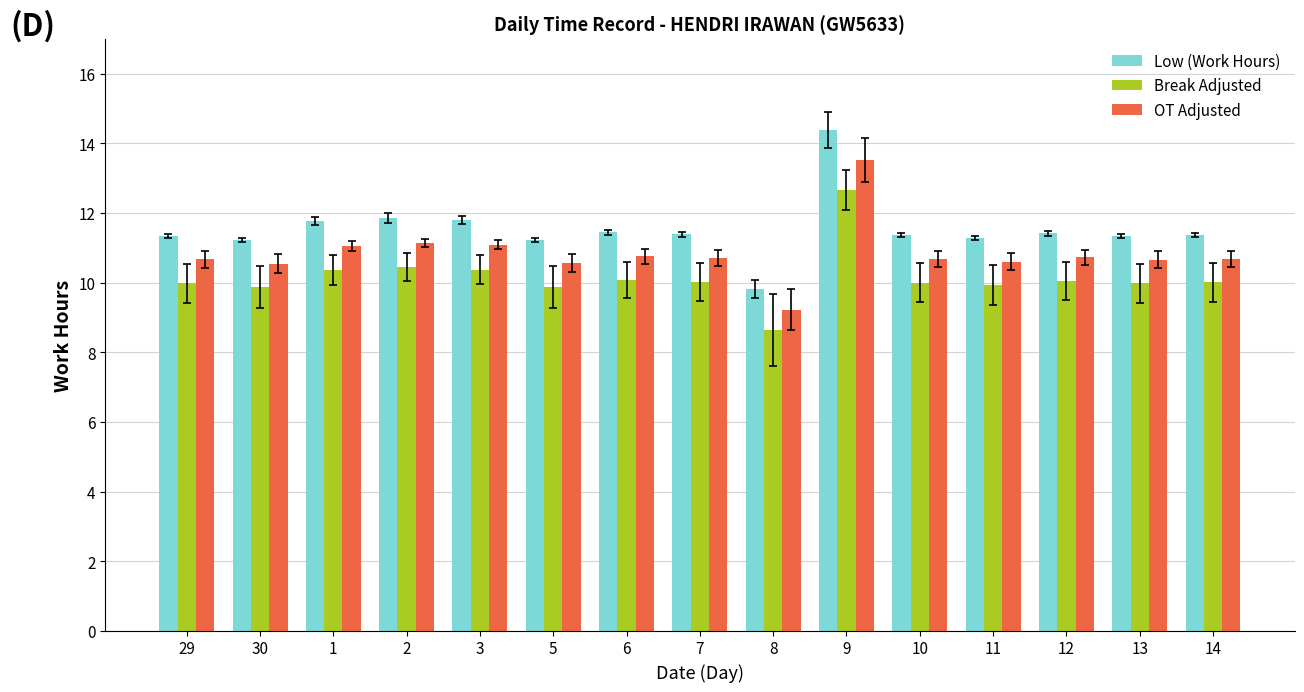

What is the difference between the second highest and second lowest values in the OT Adjusted series?

0.6